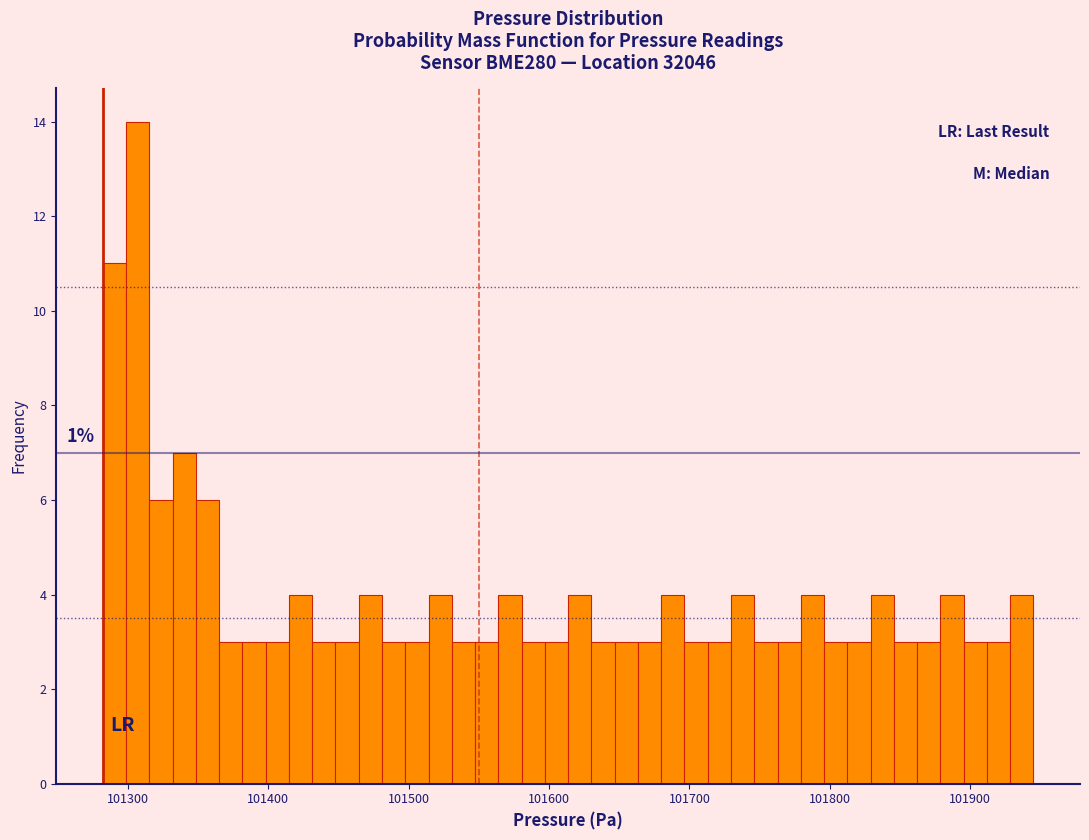

Around what value on the x-axis is the tallest bar? Give the approximate position of its centre, as read against the axis.

101310